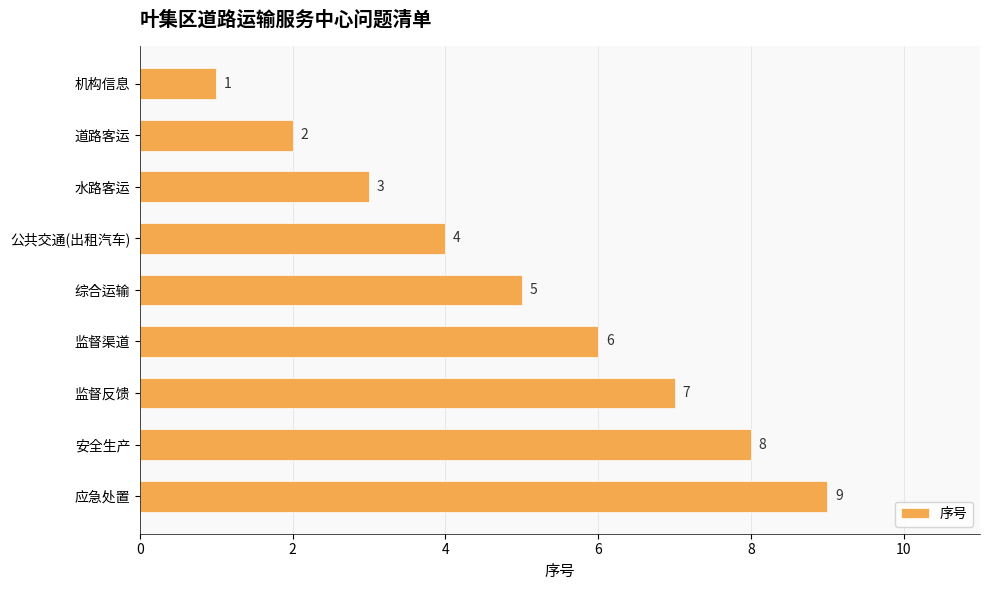

What is the greatest value displayed?

9